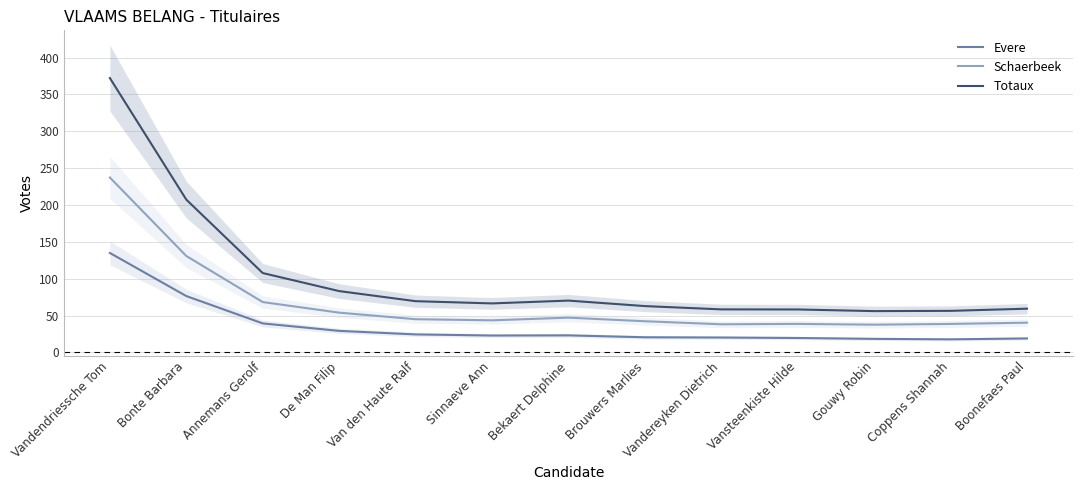

What is the maximum value shown in the chart?

372.2